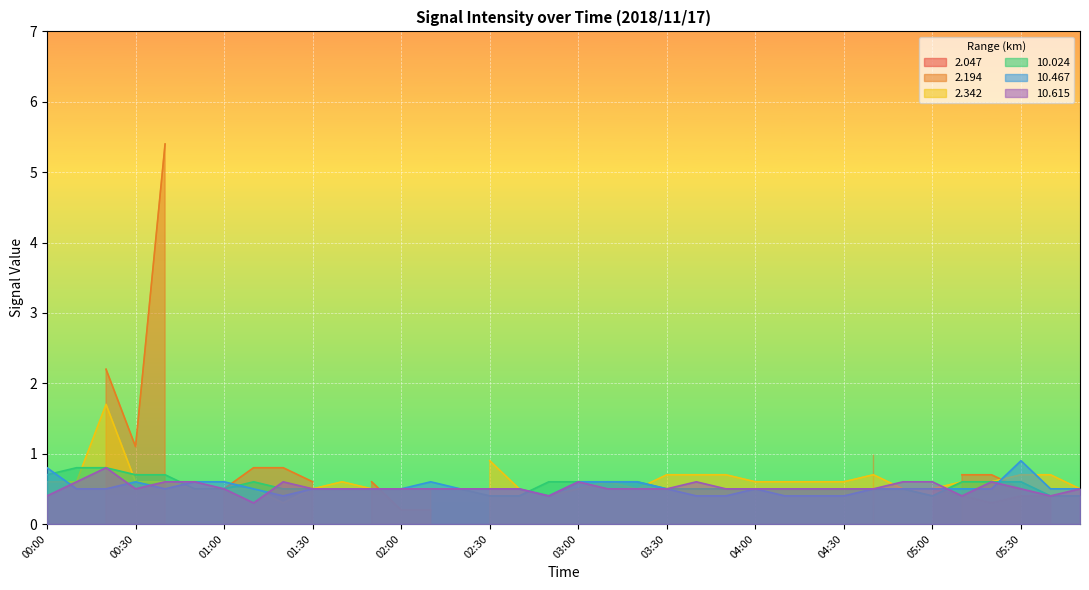

The value of 10.024 at 02:10 is 0.8. True or false?

False